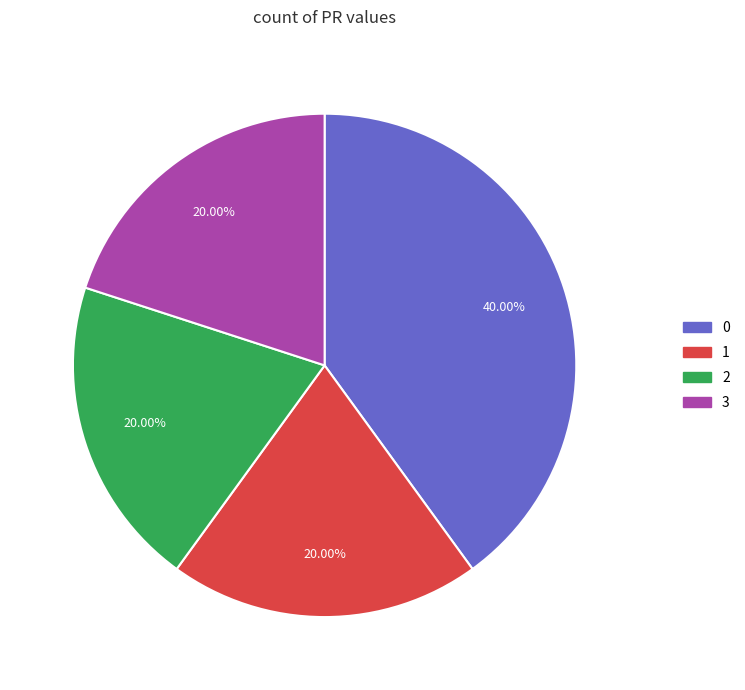

To the nearest percent, what percentage of the pie is 2?

20%